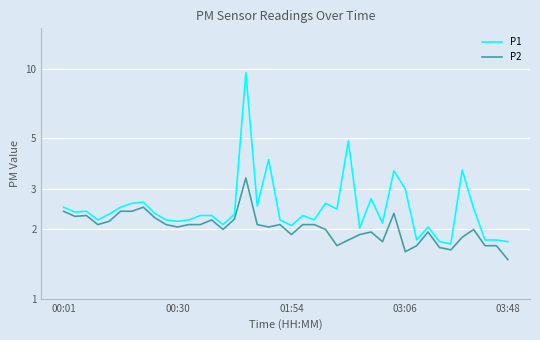

At which category is the sum across all series the highest?

16